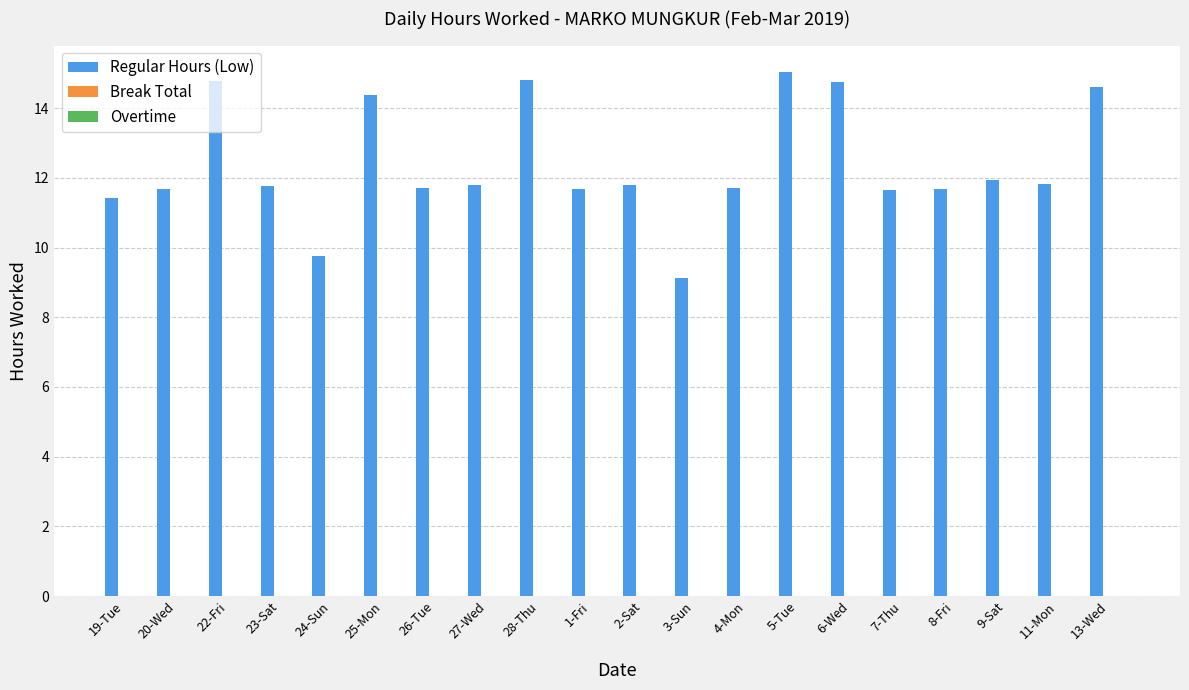

How many bars are there in total?

20